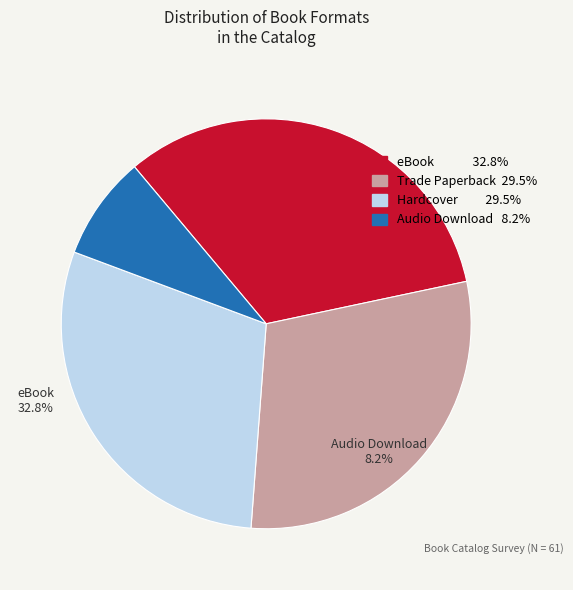

Is there any slice that represents more than half of the pie?

No